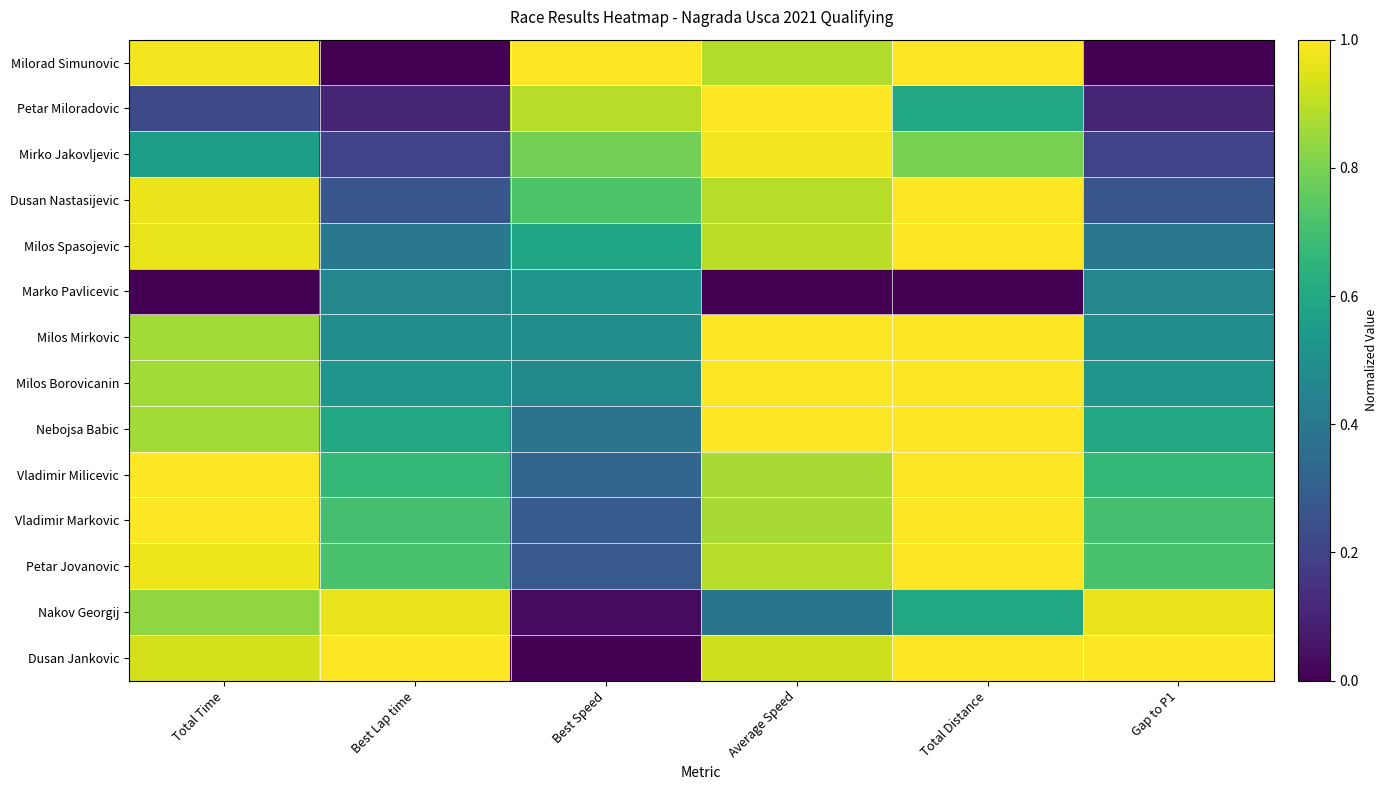

Which series has the largest total across all categories?

Dusan Jankovic